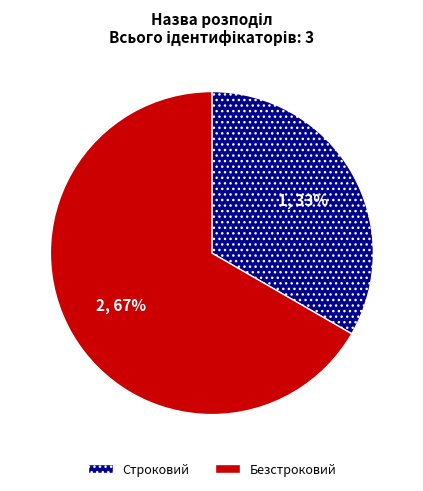

Is Строковий the majority of the pie?

No